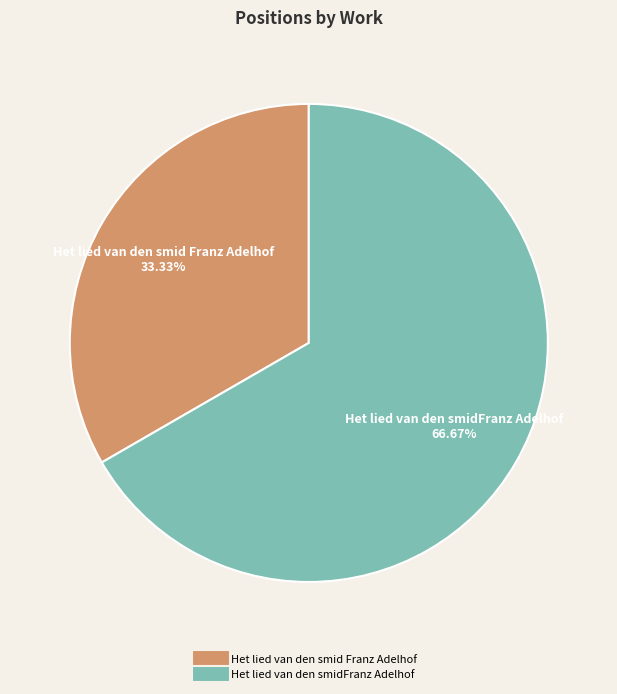

Do Het lied van den smid Franz Adelhof and Het lied van den smidFranz Adelhof together represent more than half of the pie?

Yes